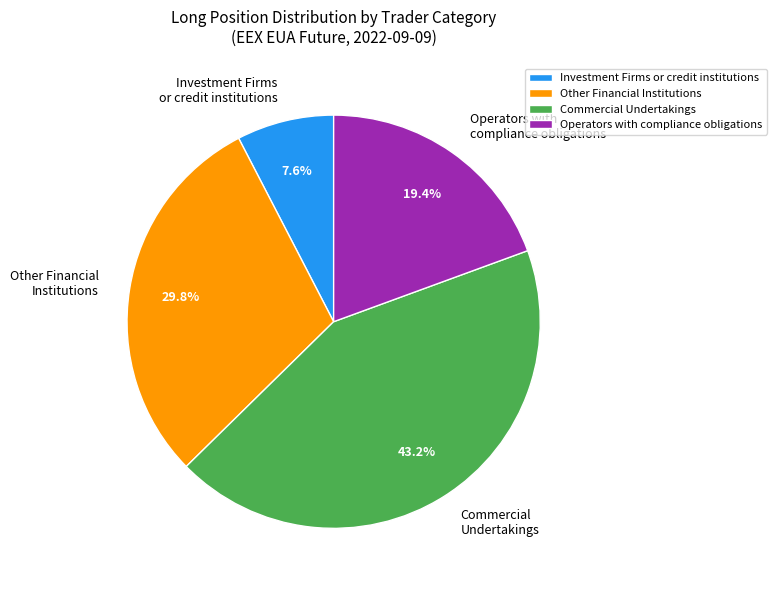

Is Other Financial Institutions the majority of the pie?

No